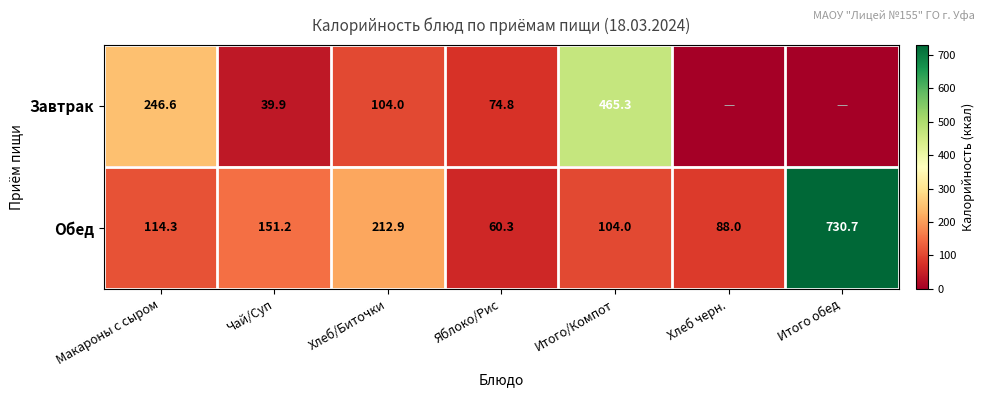

What is the difference between the second highest and second lowest values in the Обед series?

124.9